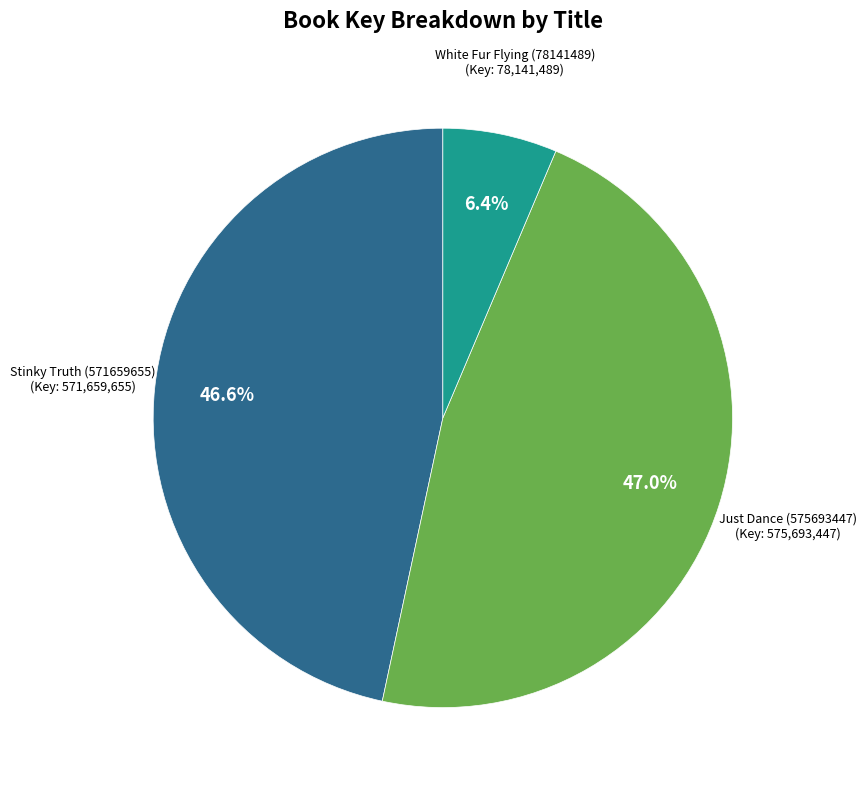

Is there a majority slice in this chart?

No